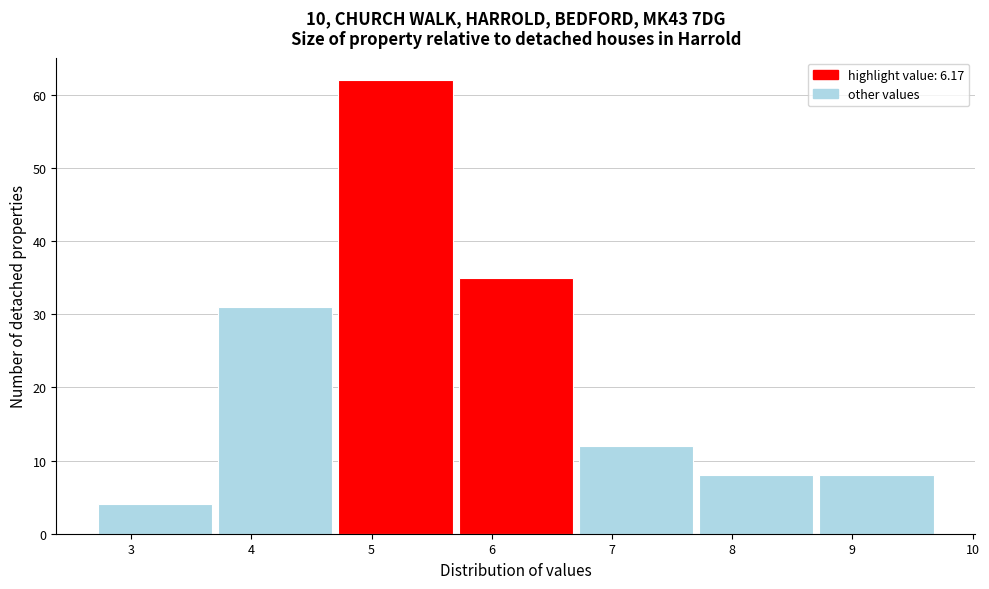

Reading left to right, transcribe this chart: for each bar, give the range it covers on the x-axis and its height. The values are not printed on the chart, so give them approximately, as read against the axis.

2.7 to 3.7: 4
3.7 to 4.7: 31
4.7 to 5.7: 62
5.7 to 6.7: 35
6.7 to 7.7: 12
7.7 to 8.7: 8
8.7 to 9.7: 8